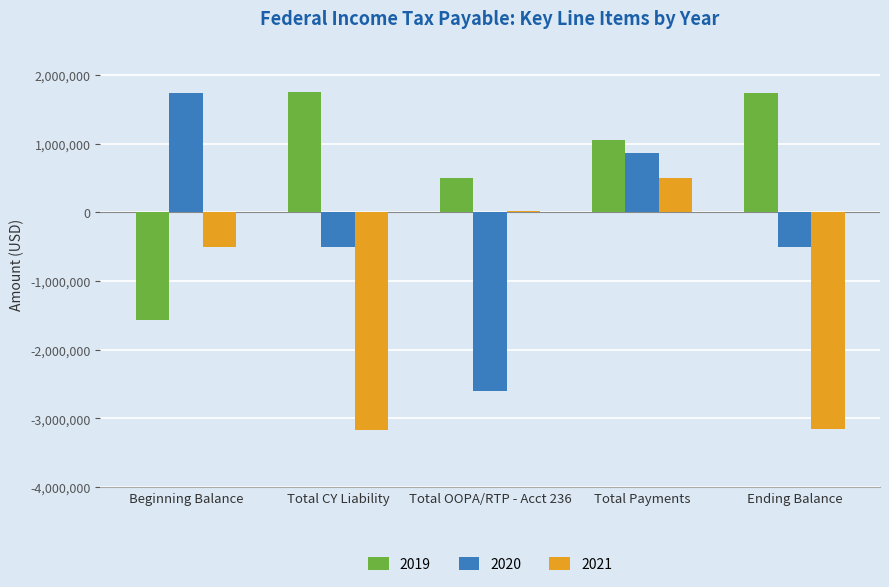

What is the greatest value displayed?

1747560.0